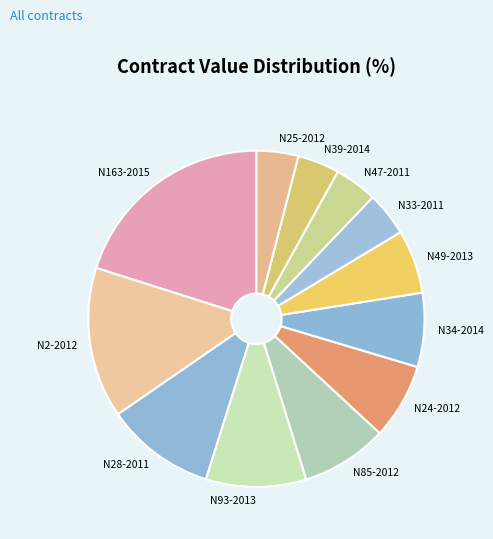

The N28-2011 slice represents 11% of the pie. True or false?

True